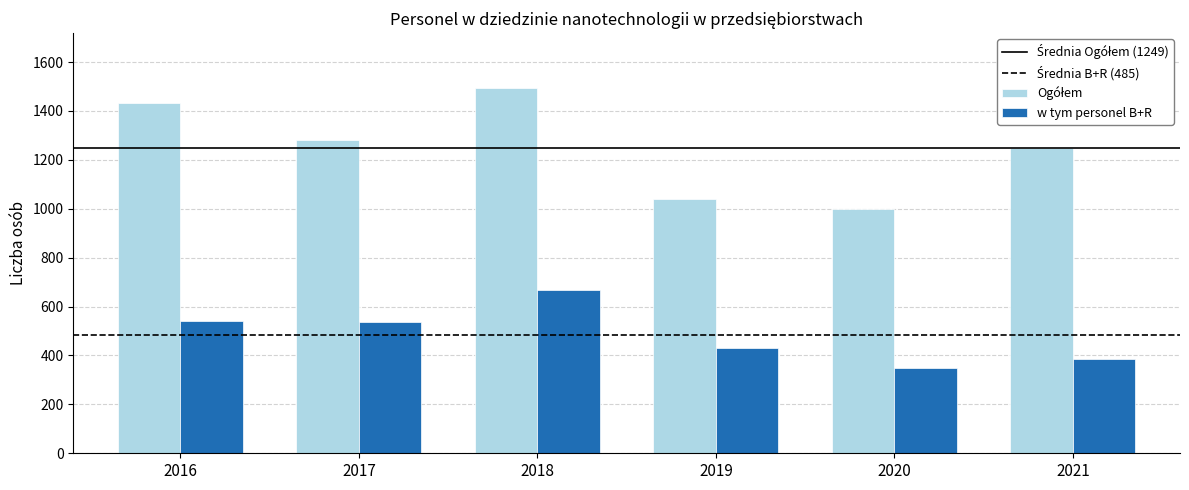

Count the number of categories in the chart.

6